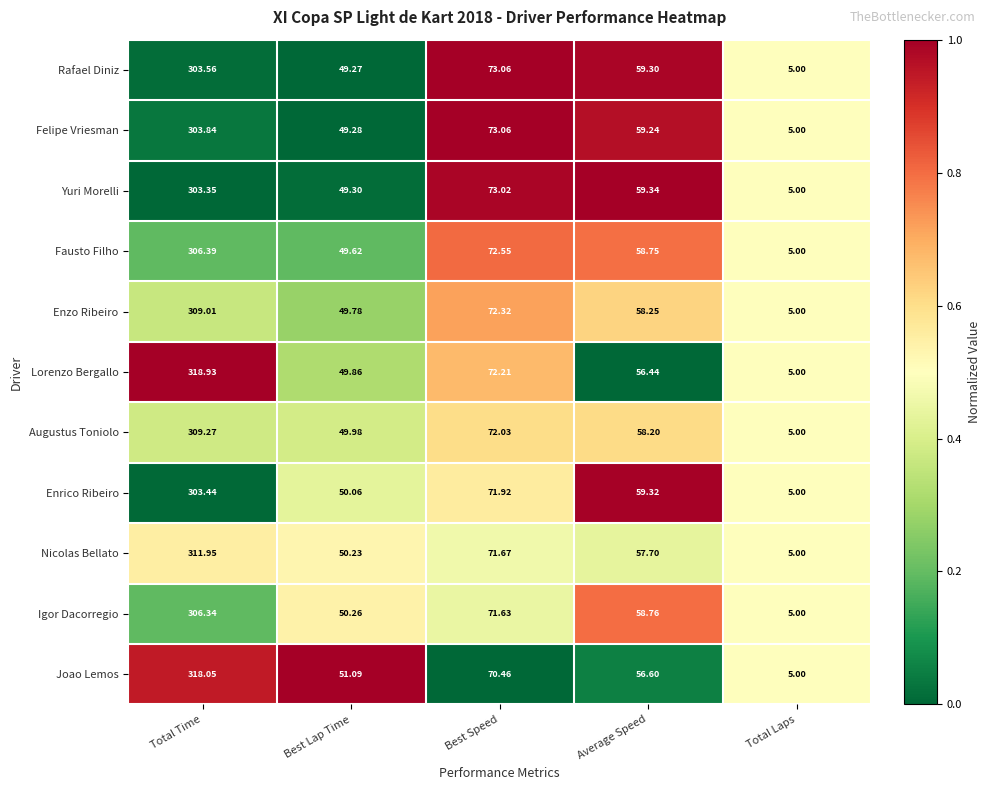

Is the value of Enrico Ribeiro at Best Lap Time greater than the value of Igor Dacorregio at Best Speed?

No